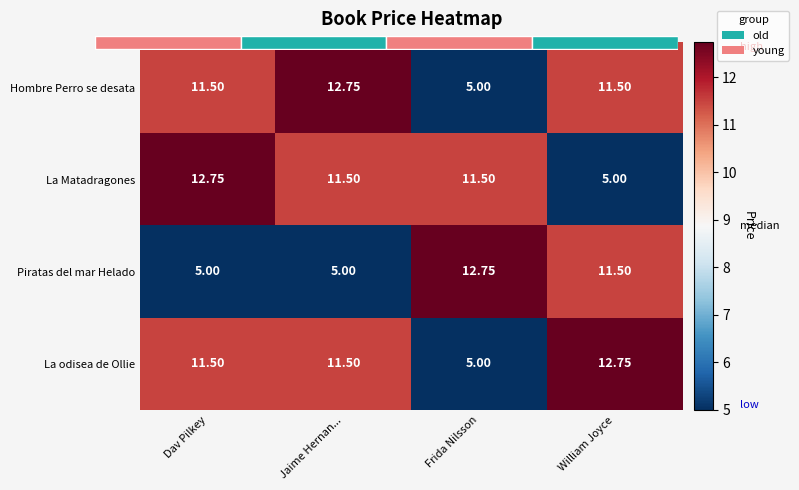

What is the sum of the La Matadragones values at William Joyce and Dav Pilkey?

17.8